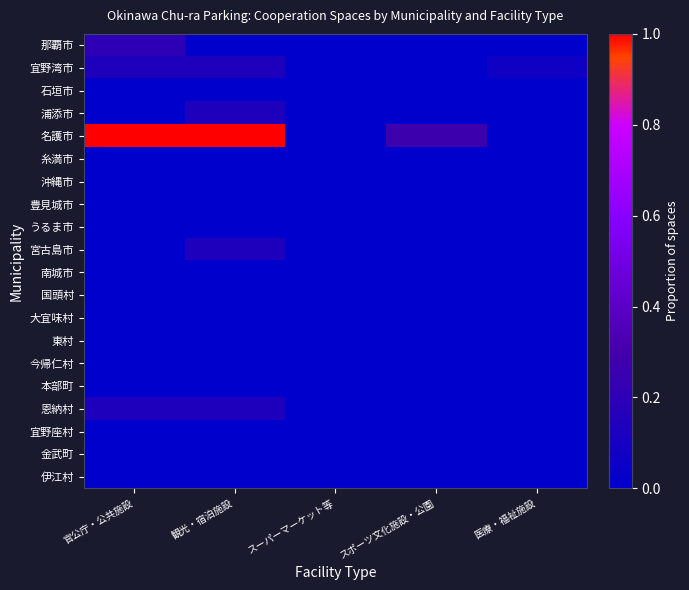

List the series in order of their peak value, lowest first.

石垣市, 糸満市, 沖縄市, 豊見城市, うるま市, 南城市, 国頭村, 大宜味村, 東村, 今帰仁村, 本部町, 宜野座村, 金武町, 伊江村, 宜野湾市, 浦添市, 宮古島市, 恩納村, 那覇市, 名護市